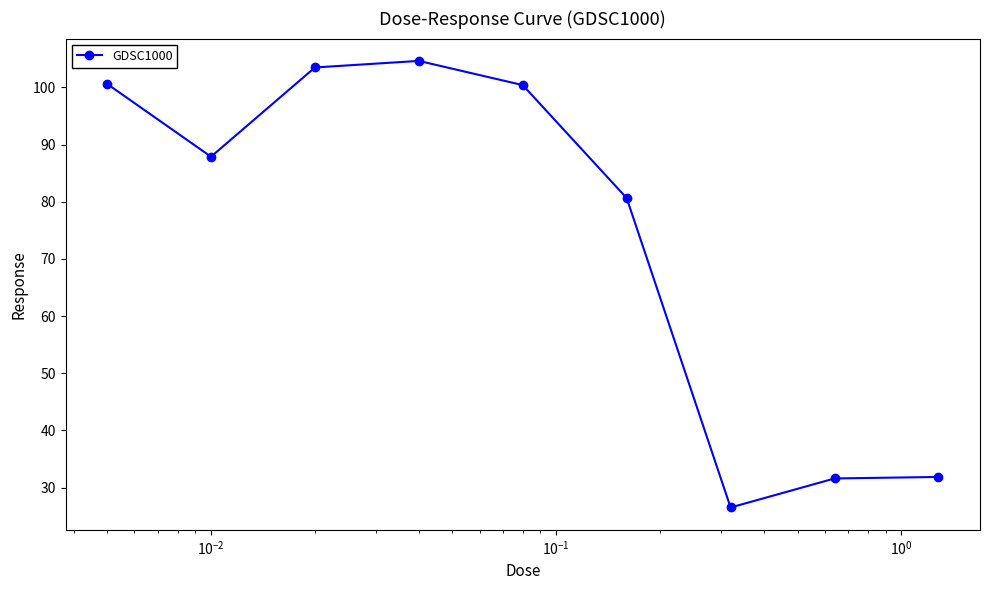

What is the maximum value shown in the chart?

104.6